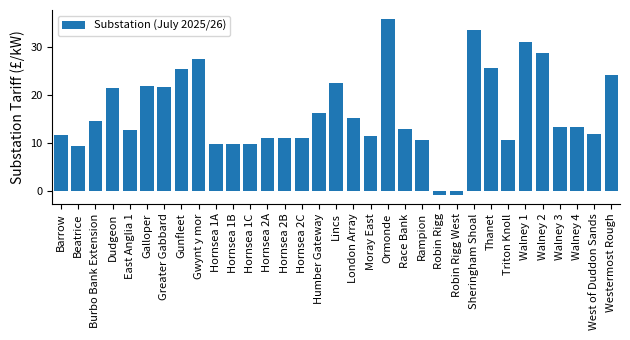

What is the label of the 8th bar from the right?

Thanet